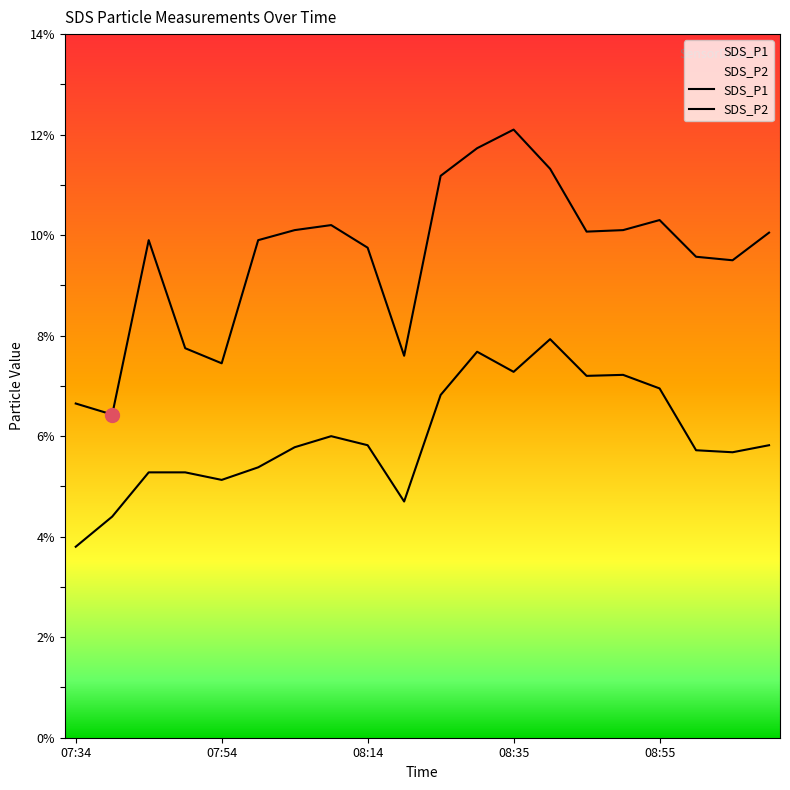

What is the sum of all SDS_P1 values?

191.7